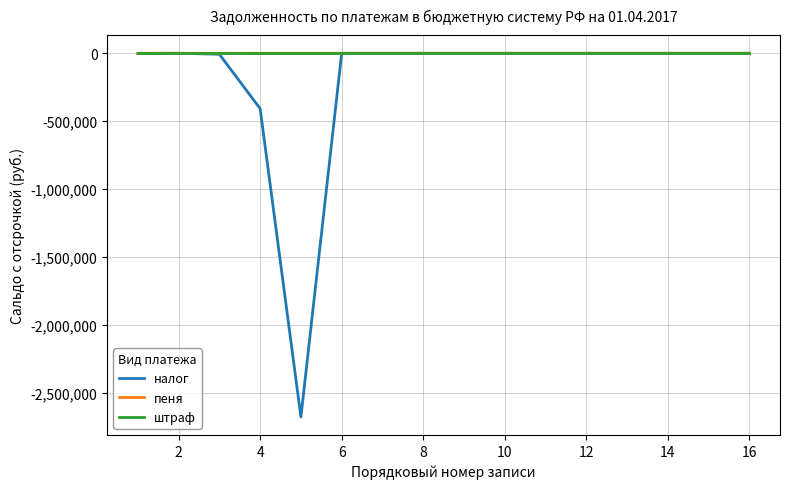

Which series has the largest range (max minus min)?

налог